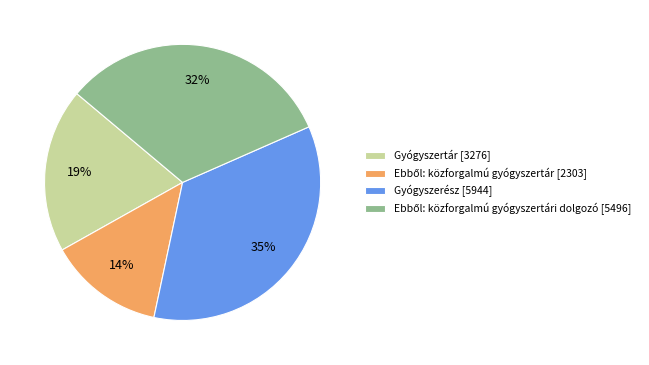

Is it true that Gyógyszertár [3276] is 19% of the pie?

True